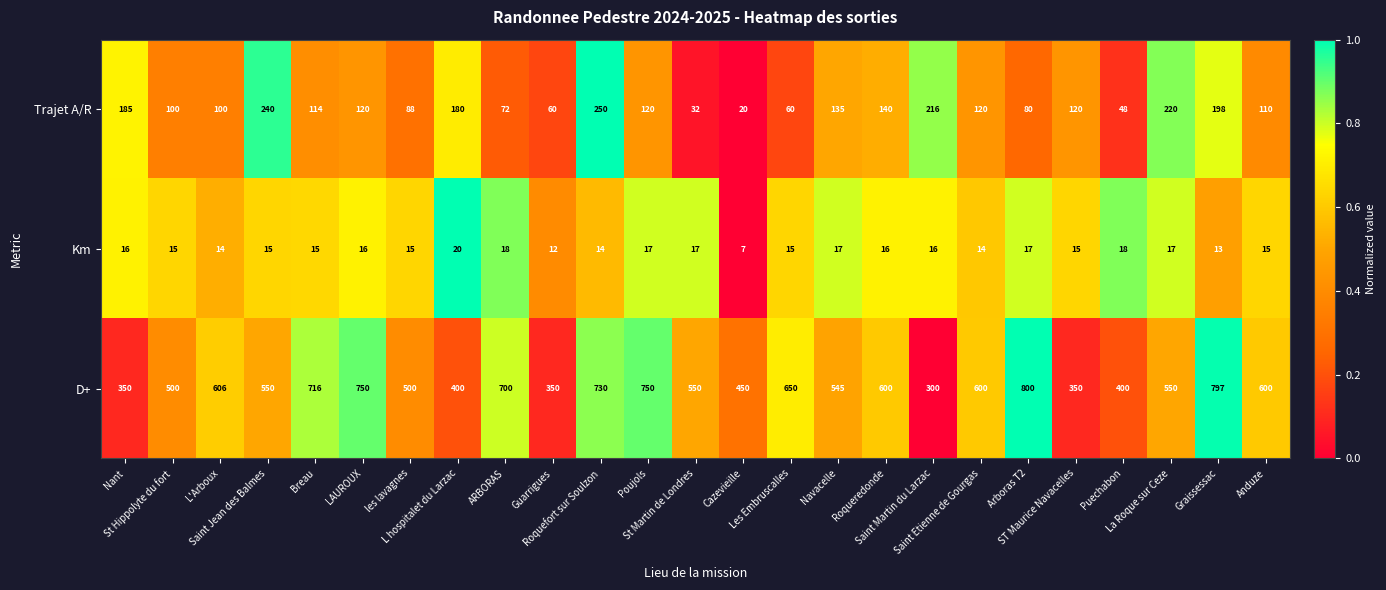

Which series has the widest spread of values?

D+